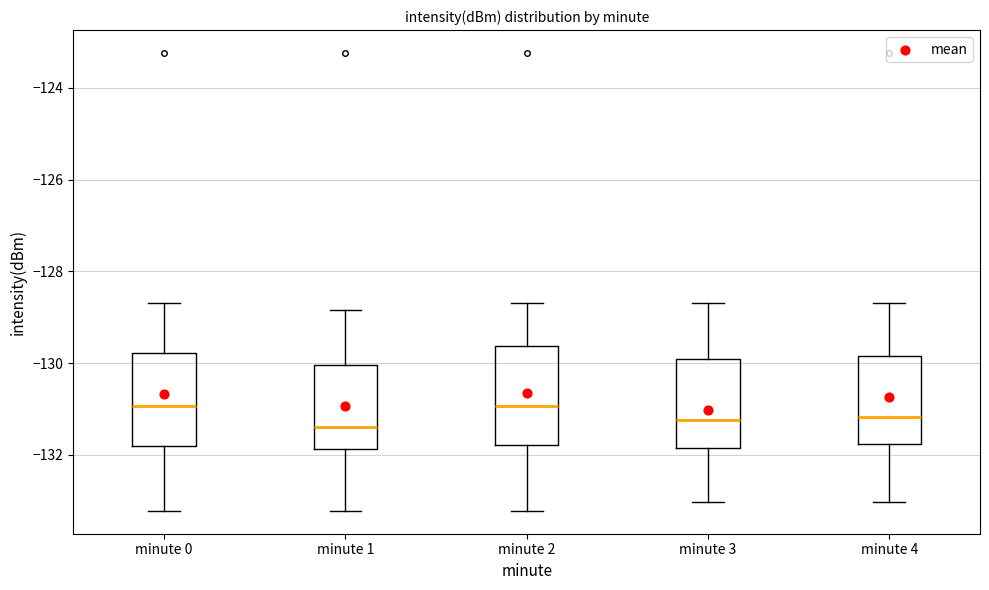

Reading left to right, read every box against the y-axis: the position of its median line, the range the box covers, and the ends of its whiskers. The values are not printed on the chart, so give them approximately, as read against the axis.

minute 0: median -131.0, box -131.8 to -129.8, whiskers -133.2 to -128.6
minute 1: median -131.4, box -131.8 to -130.0, whiskers -133.2 to -128.8
minute 2: median -131.0, box -131.8 to -129.6, whiskers -133.2 to -128.6
minute 3: median -131.2, box -131.8 to -130.0, whiskers -133.0 to -128.6
minute 4: median -131.2, box -131.8 to -129.8, whiskers -133.0 to -128.6